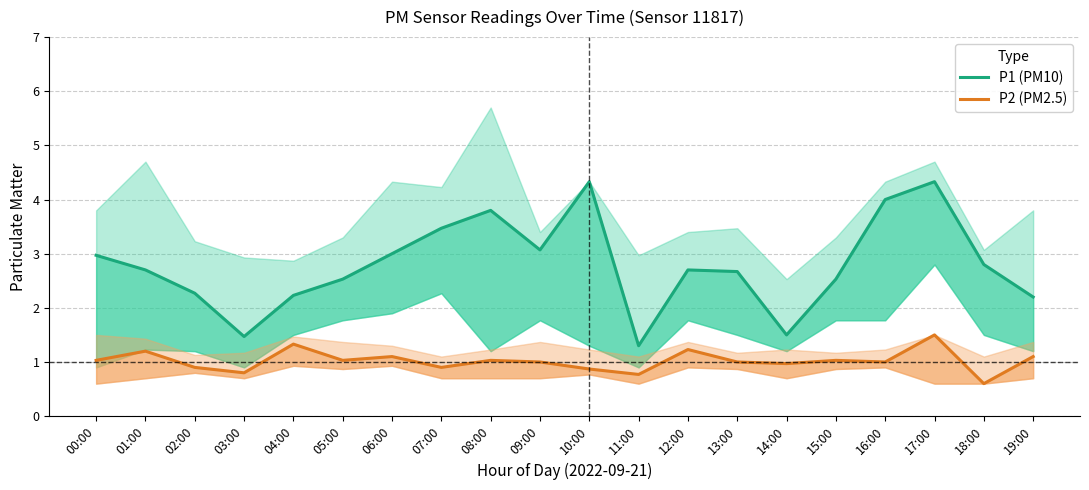

What is the sum of all P1 (PM10) values?

55.9